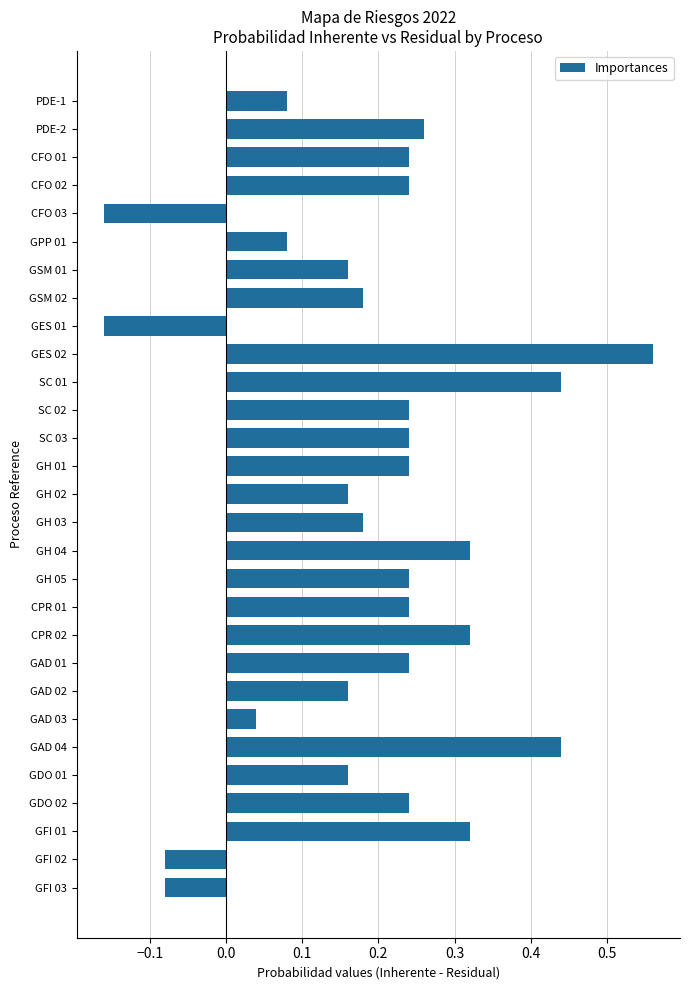

The value at GAD 01 is 0.1. True or false?

False